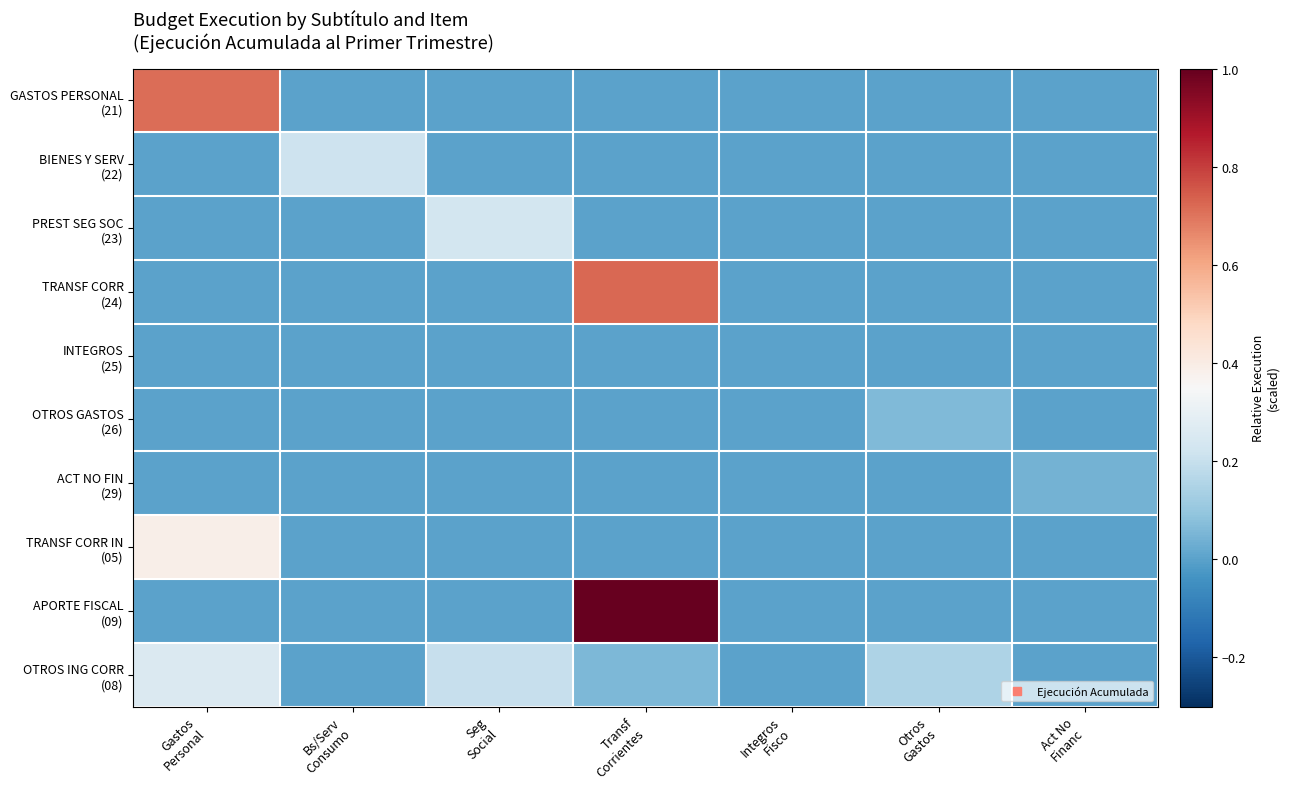

At which category does the chart reach its minimum across all series?

Bs/Serv
Consumo